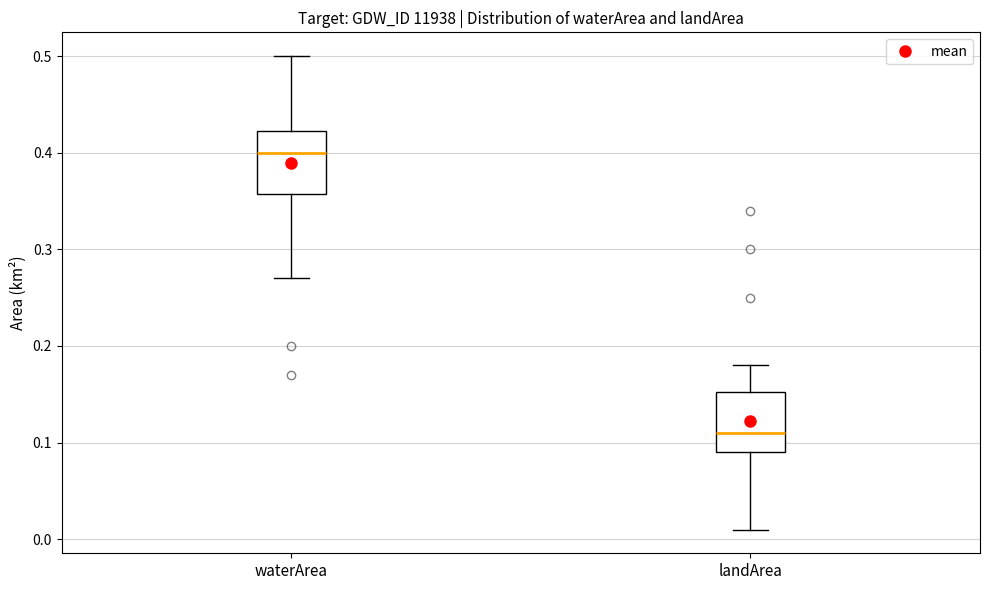

Which box's median line is the lowest?

landArea